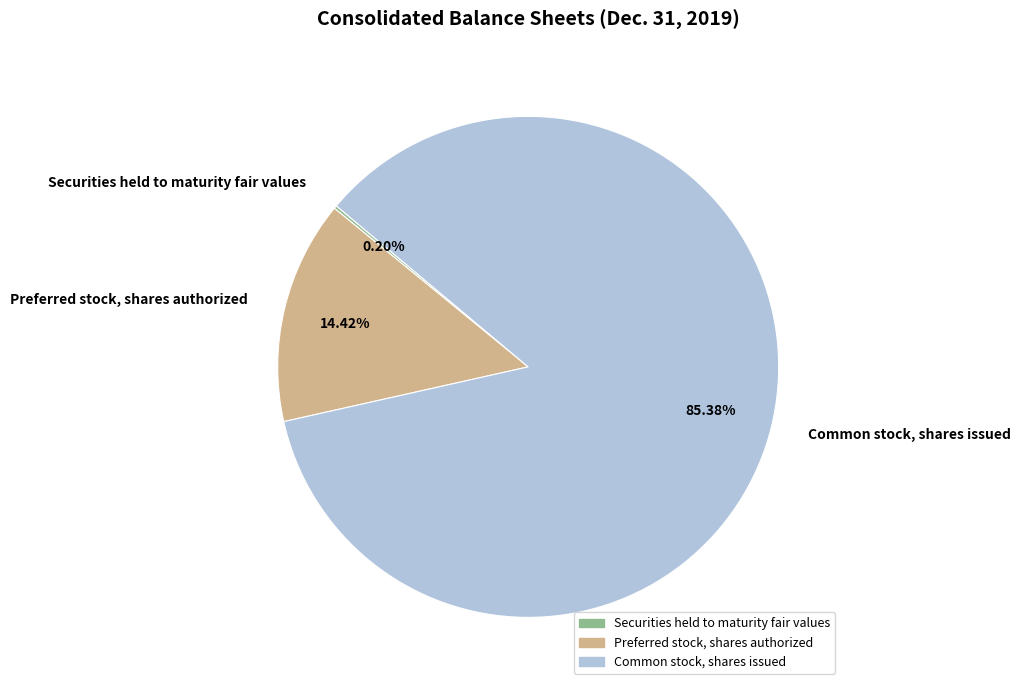

Which category has the biggest portion of the pie?

Common stock, shares issued